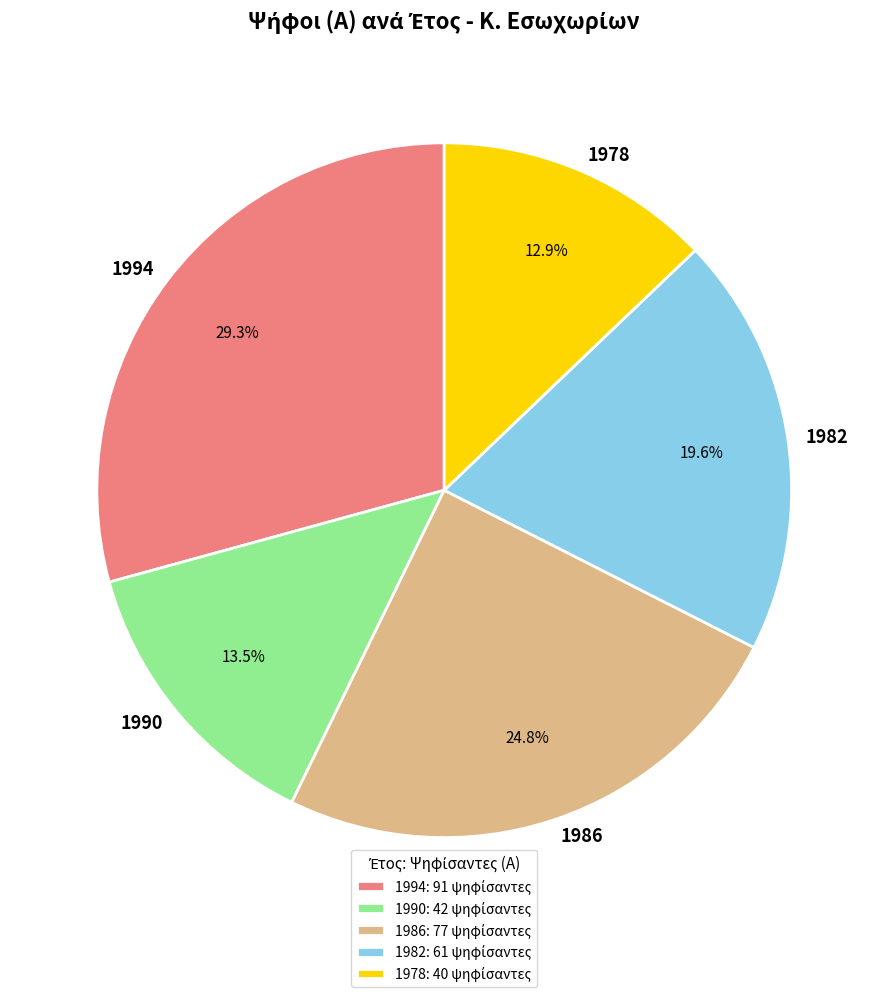

To the nearest percent, what is the difference between the largest and smallest slice percentages?

16%